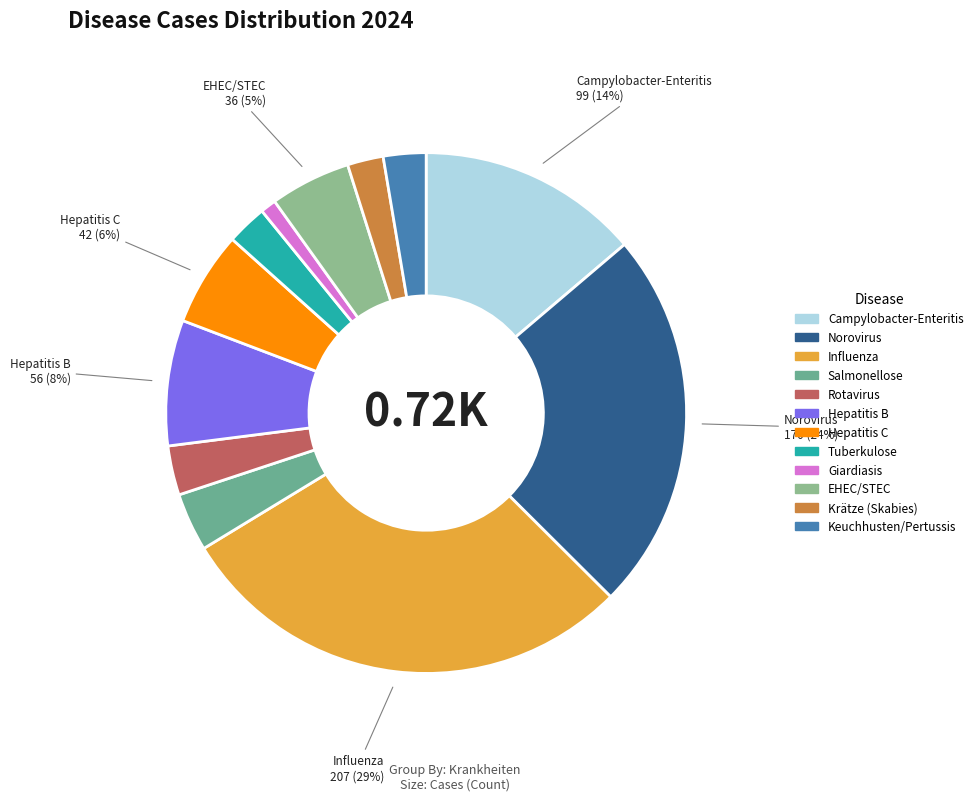

Count the number of slices in the pie.

12